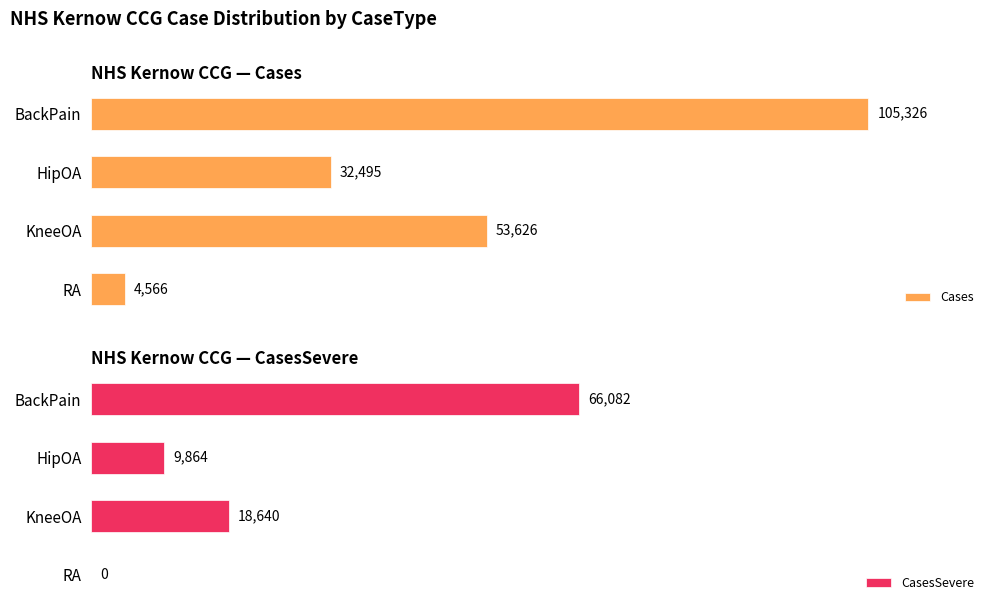

Rank the categories by Cases value from highest to lowest.

BackPain, KneeOA, HipOA, RA